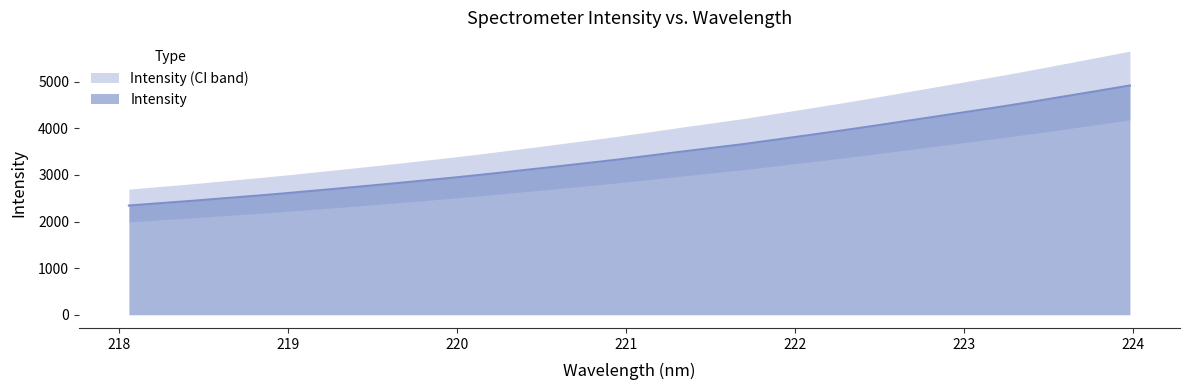

What position from the right is 218.6332?

29